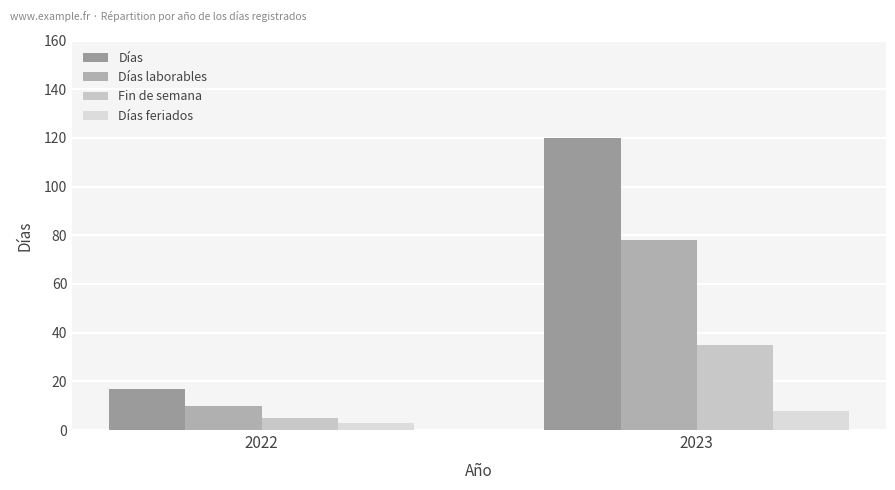

True or false: Días feriados has a value of 3 at 2022.

True